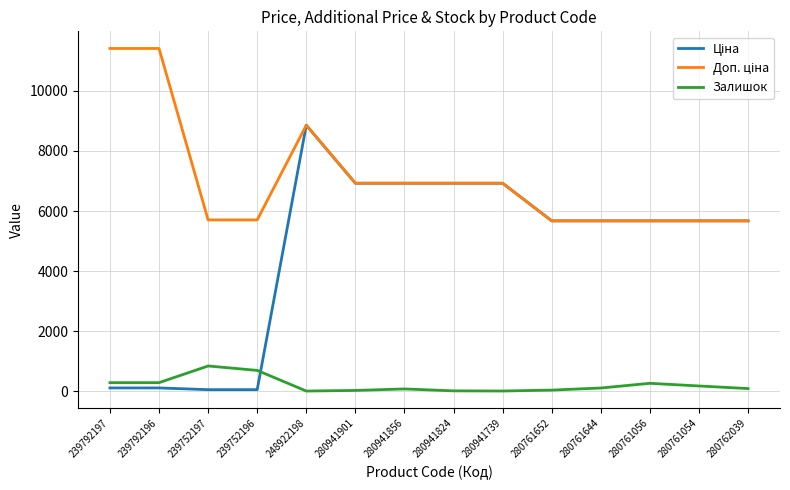

The value of Залишок at 239752196 is 698.0. True or false?

True